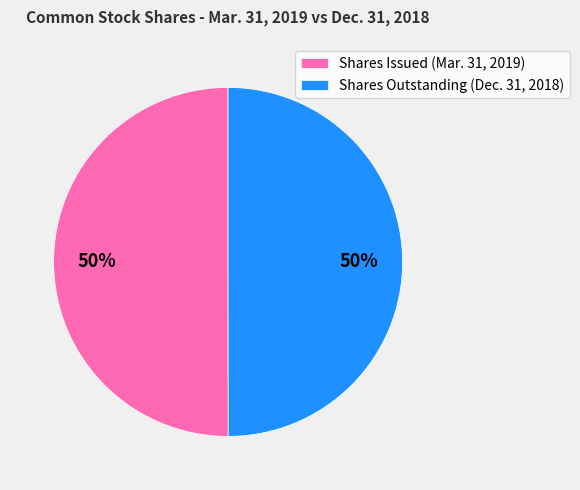

Count the number of slices in the pie.

2